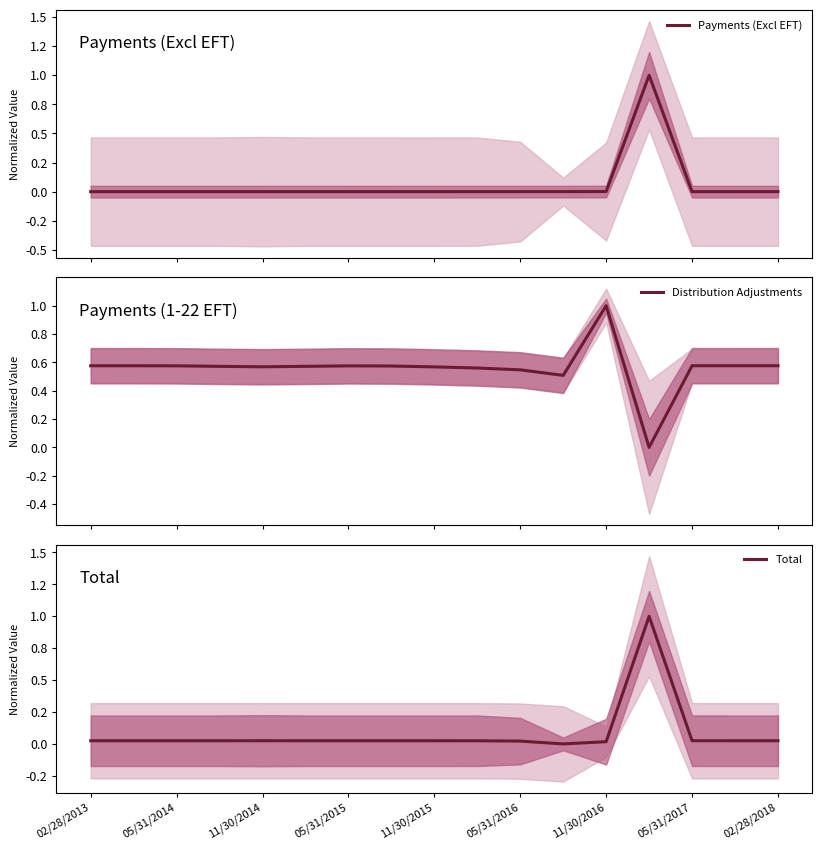

Where is the first local maximum for Total?

05/31/2014